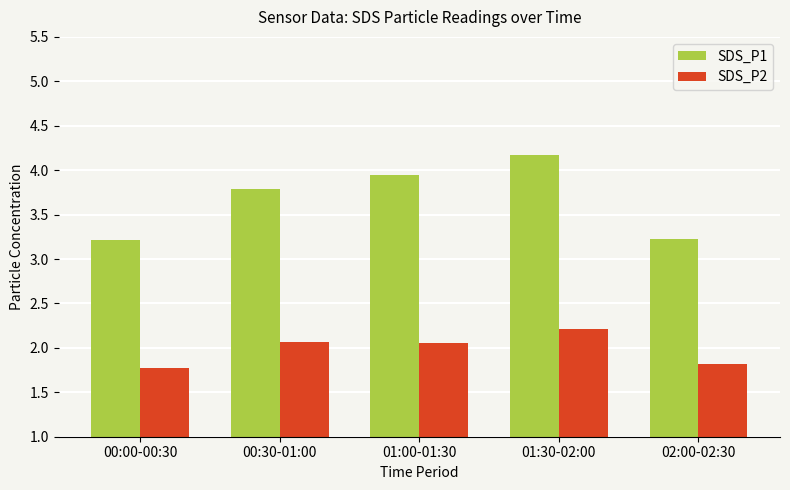

What is the sum of all SDS_P2 values?

9.9